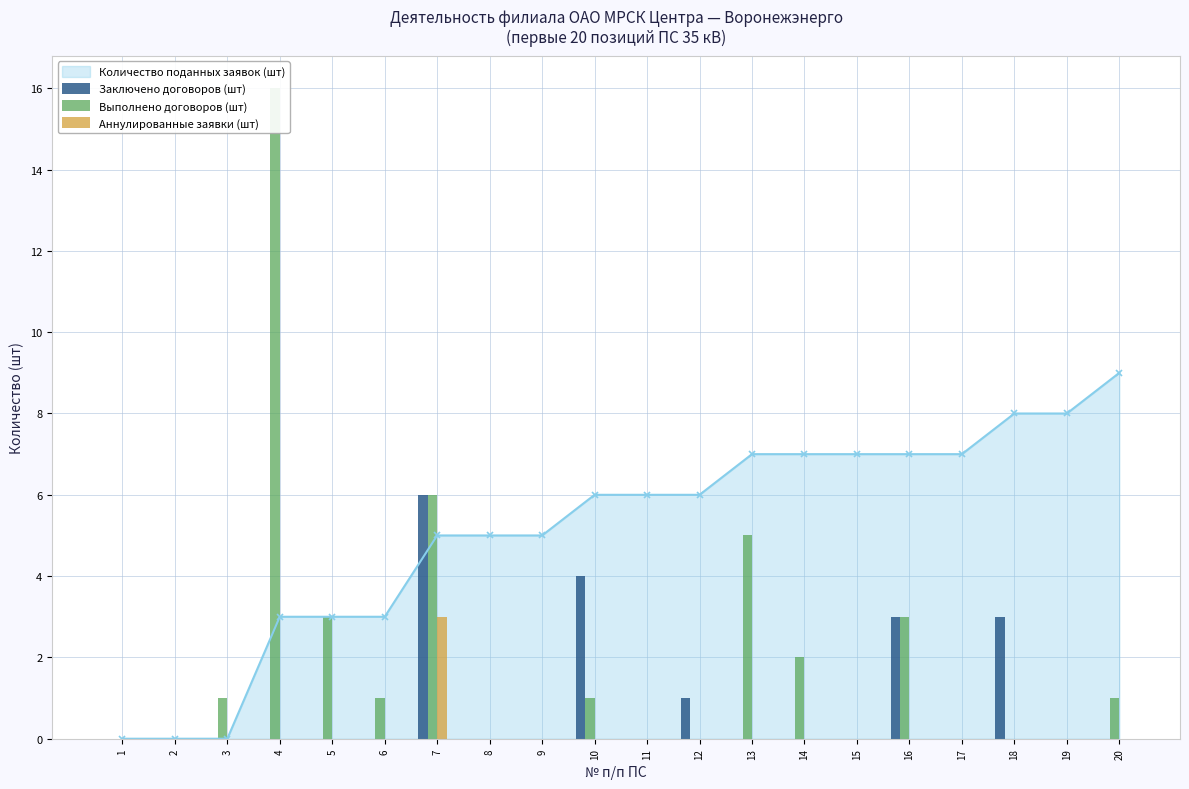

Which has a higher value, 17 or 12?

12